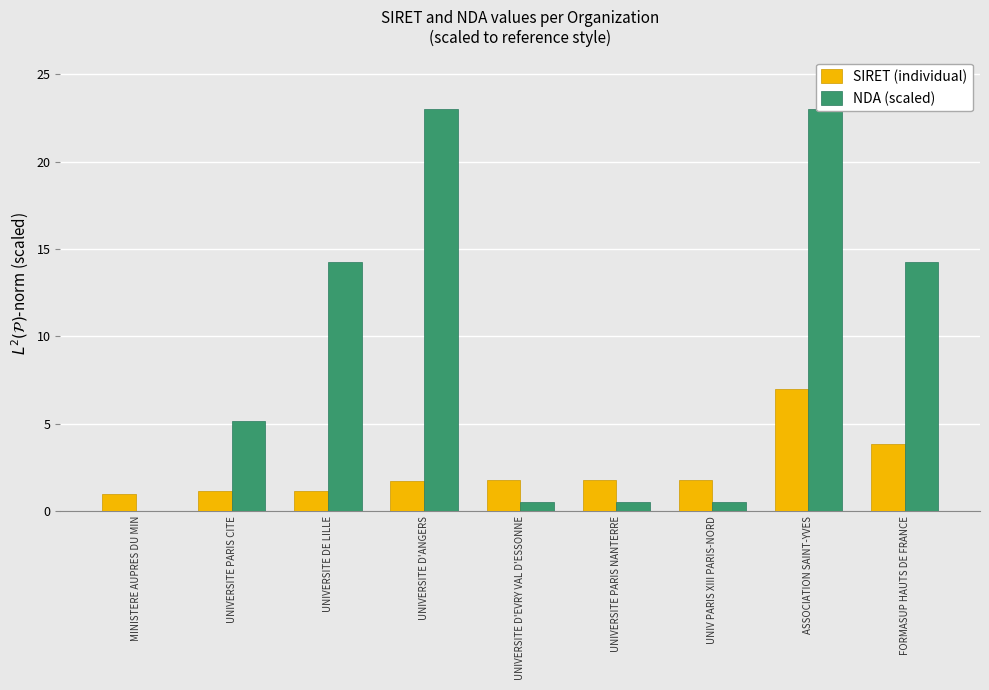

What is the approximate value of SIRET (individual) at MINISTERE AUPRES DU MIN?

1.0